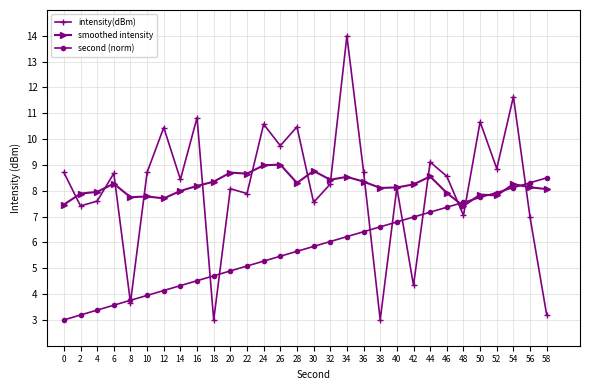

What is the total value across all series at 28?

24.4